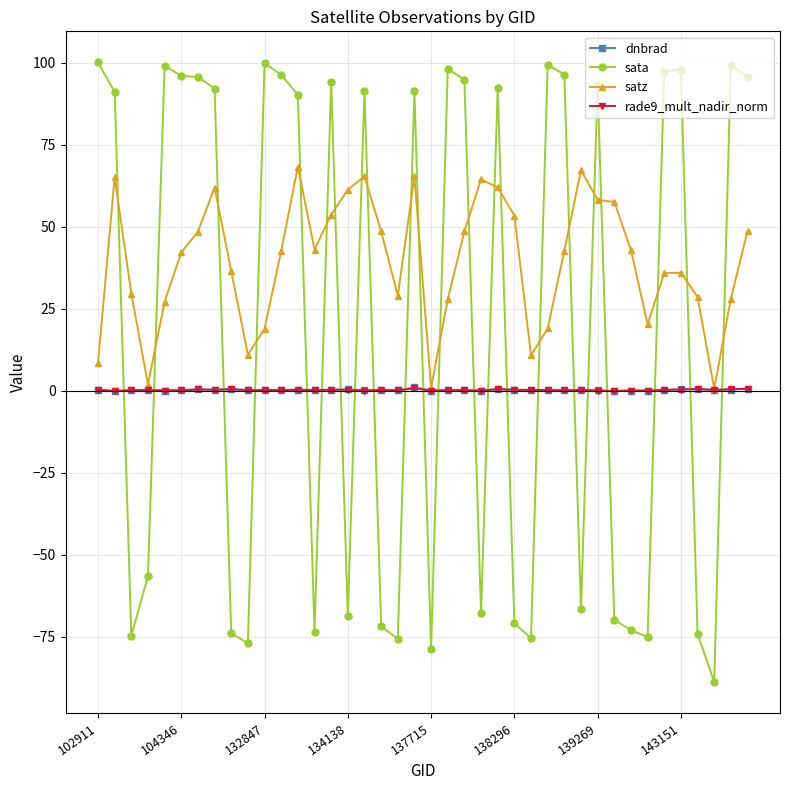

How many times do rade9_mult_nadir_norm and sata cross each other?

22